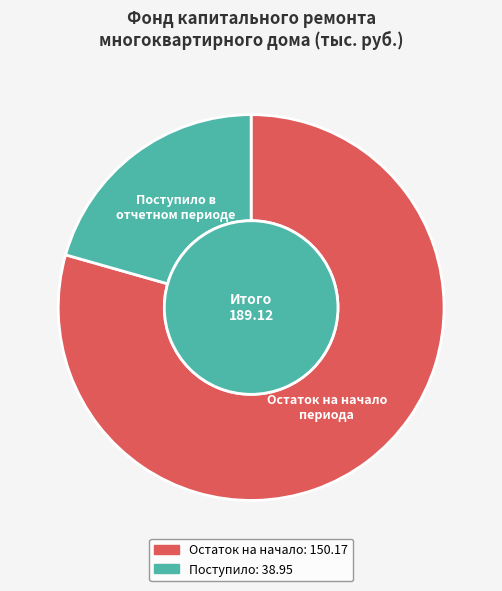

Is it true that сверх минимального размера взноса is 0% of the pie?

True